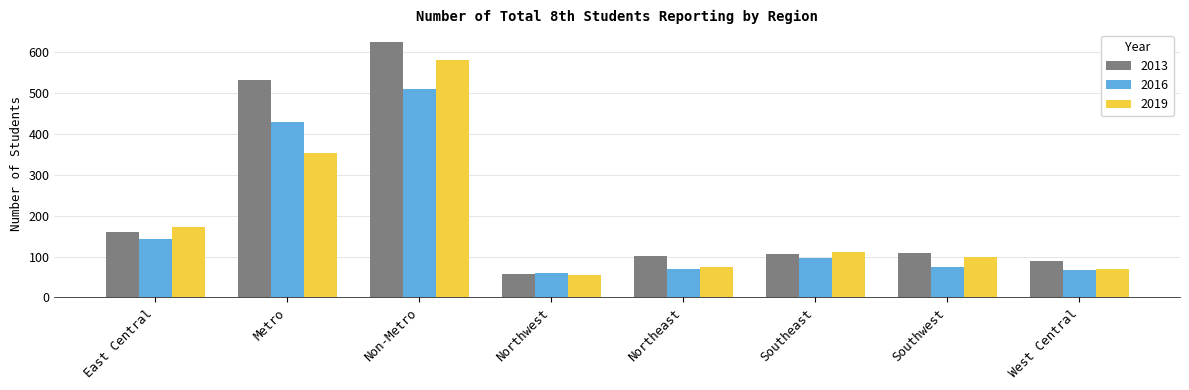

Rank the series by their maximum value, from highest to lowest.

2013, 2019, 2016